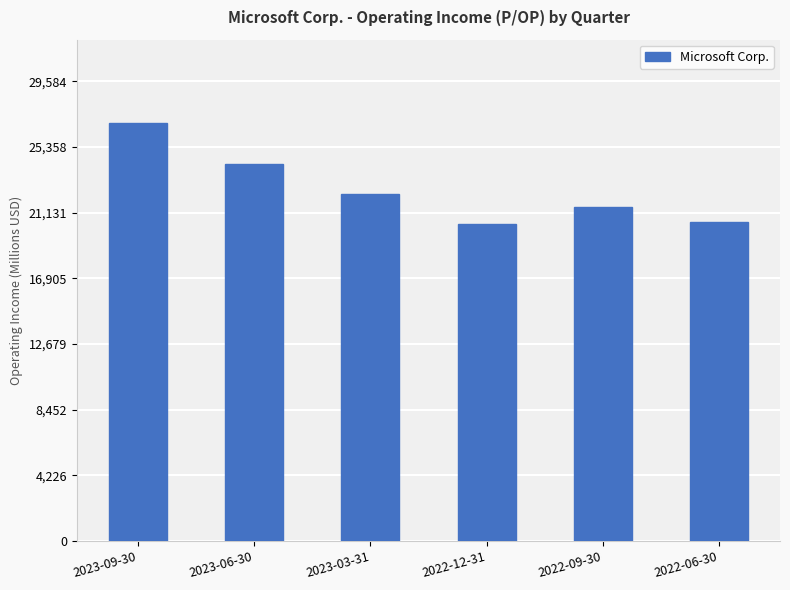

Reading left to right, list all the values displayed in this chart.

26895	24254	22352	20399	21518	20534